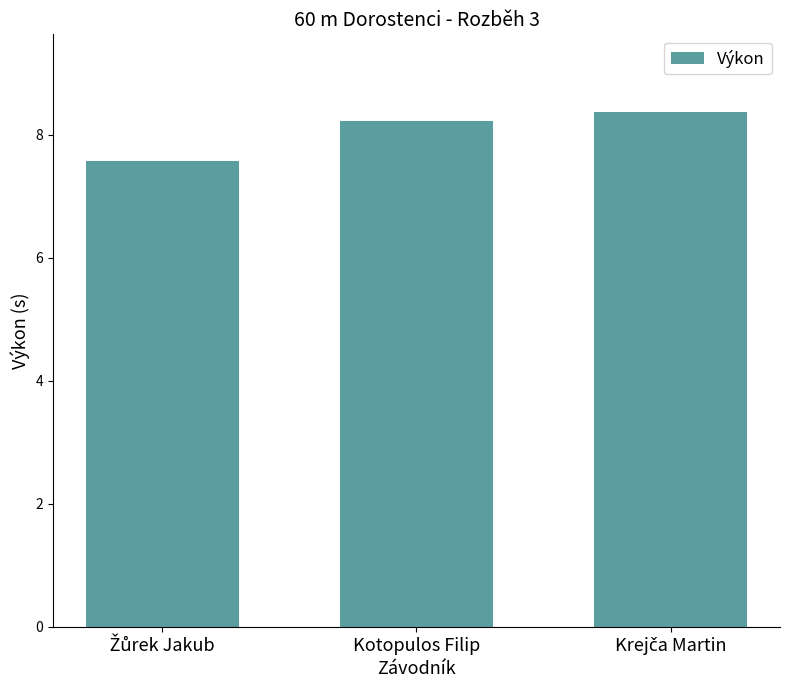

At which label does the data first exceed 8?

Kotopulos Filip